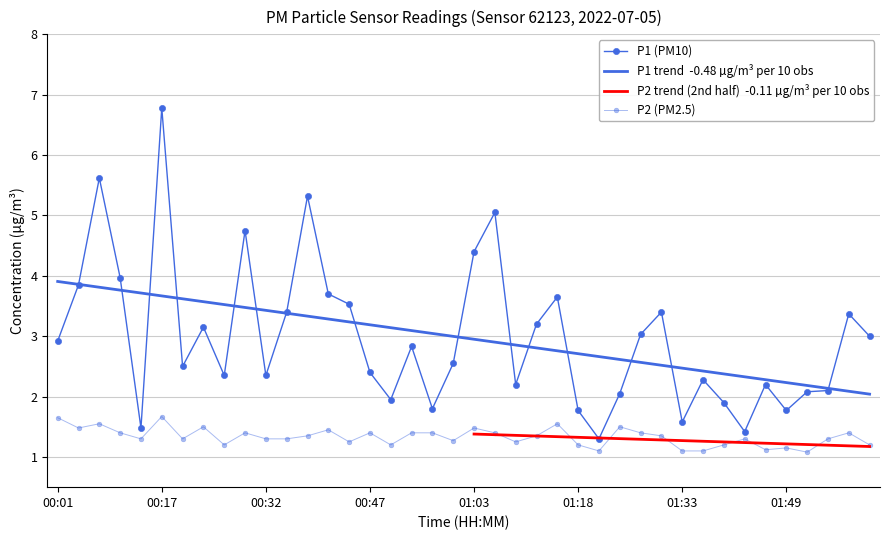

True or false: P1 and P2 cross at least once.

False